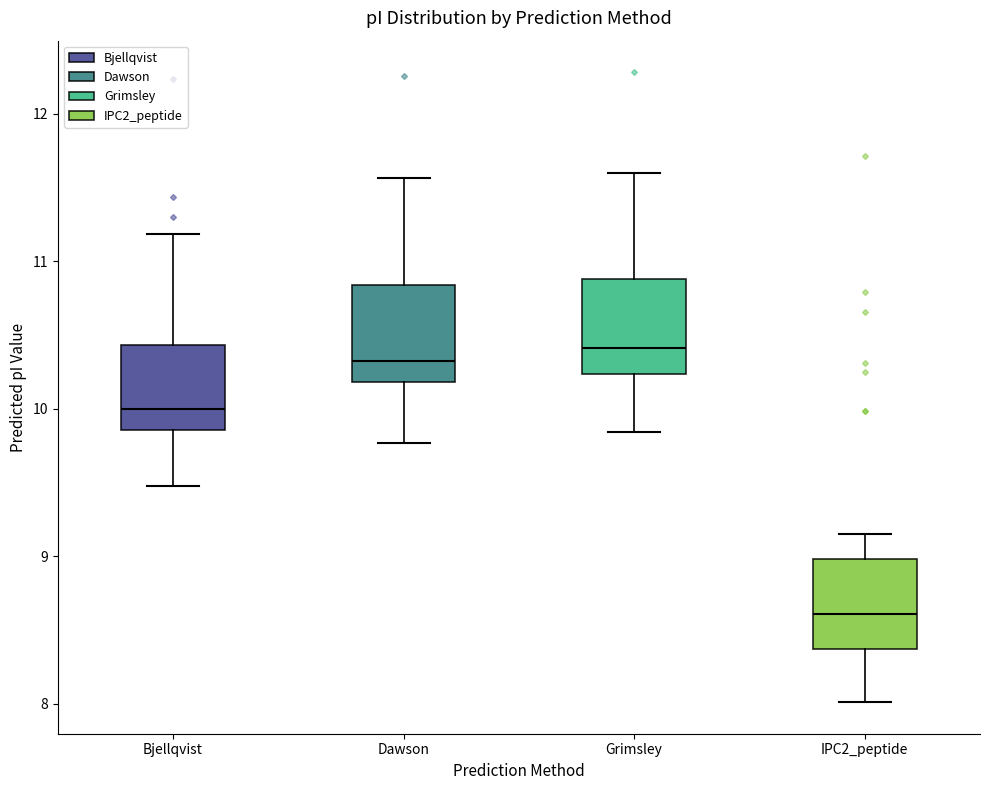

Reading left to right, read every box against the y-axis: the position of its median line, the range the box covers, and the ends of its whiskers. The values are not printed on the chart, so give them approximately, as read against the axis.

Bjellqvist: median 10.0, box 9.9 to 10.4, whiskers 9.5 to 11.2
Dawson: median 10.3, box 10.2 to 10.8, whiskers 9.8 to 11.6
Grimsley: median 10.4, box 10.2 to 10.9, whiskers 9.8 to 11.6
IPC2_peptide: median 8.6, box 8.4 to 9.0, whiskers 8.0 to 9.2